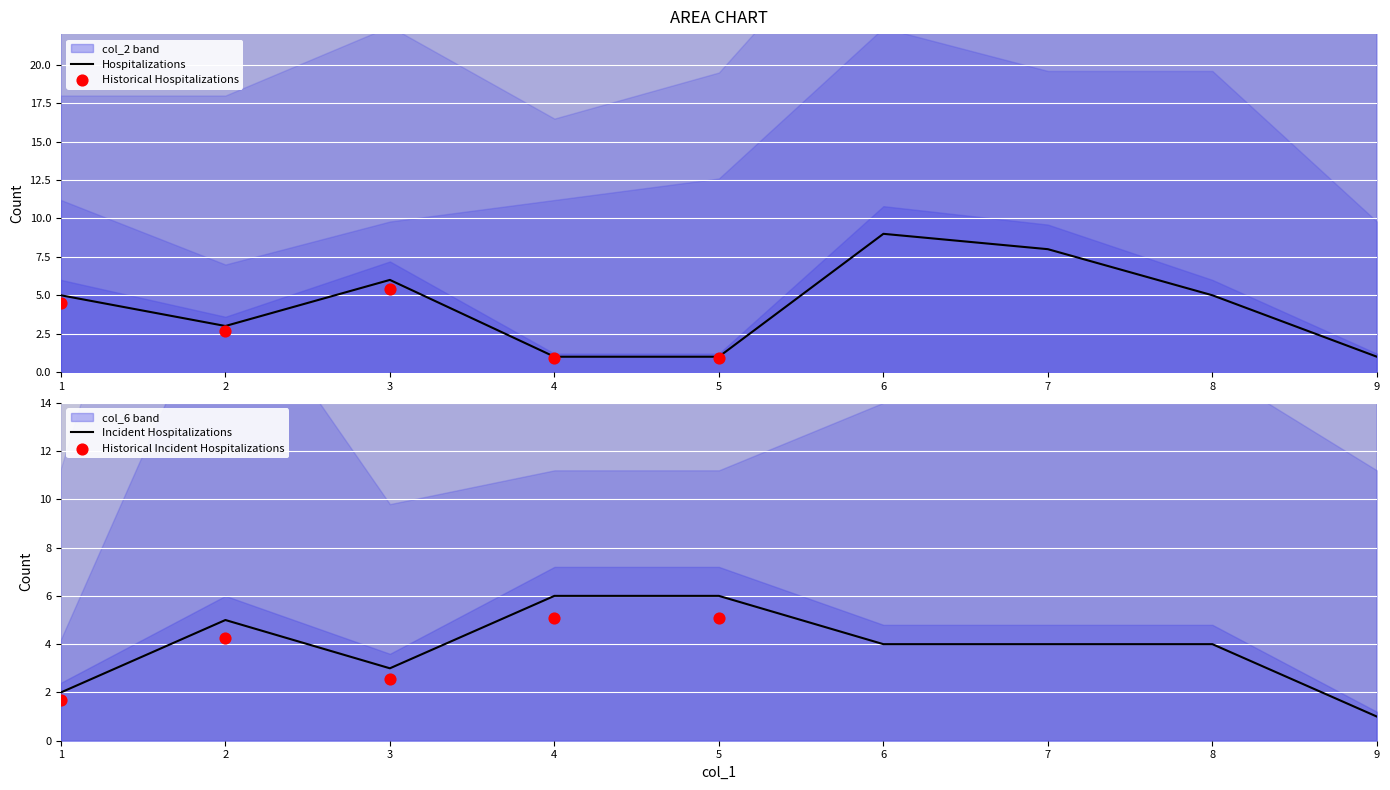

Which series reaches the maximum Y coordinate?

col_2